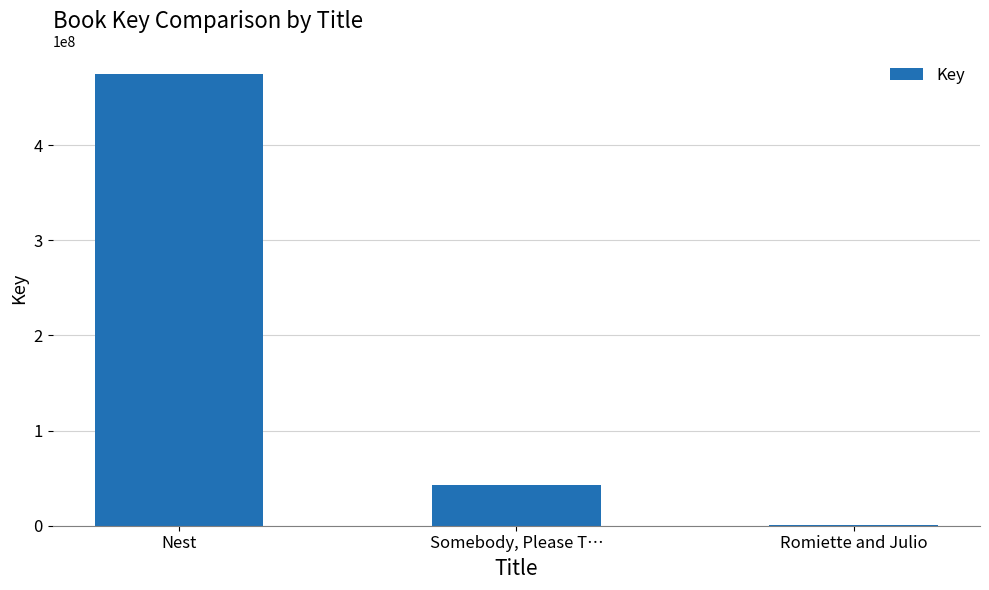

Where is the data nearest to the value 238038537?

Somebody, Please T…